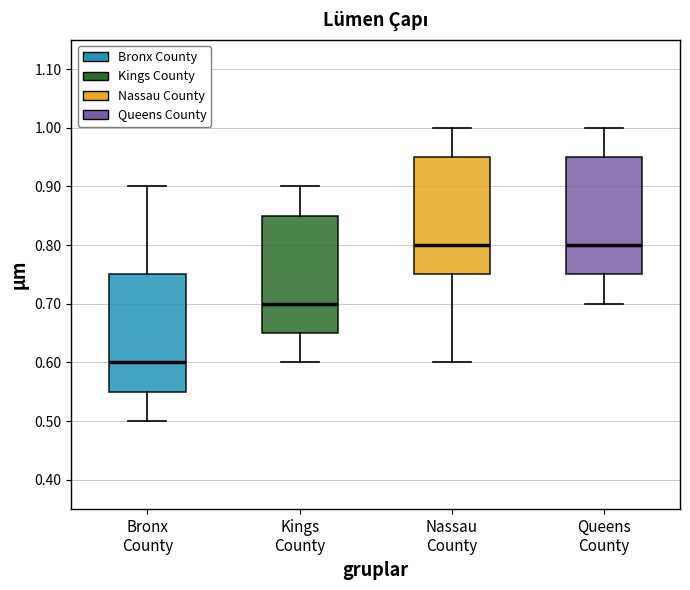

Where does the lower whisker of the box for Bronx County end on the y-axis? The values are not printed on the chart, so give them approximately, as read against the axis.

0.50